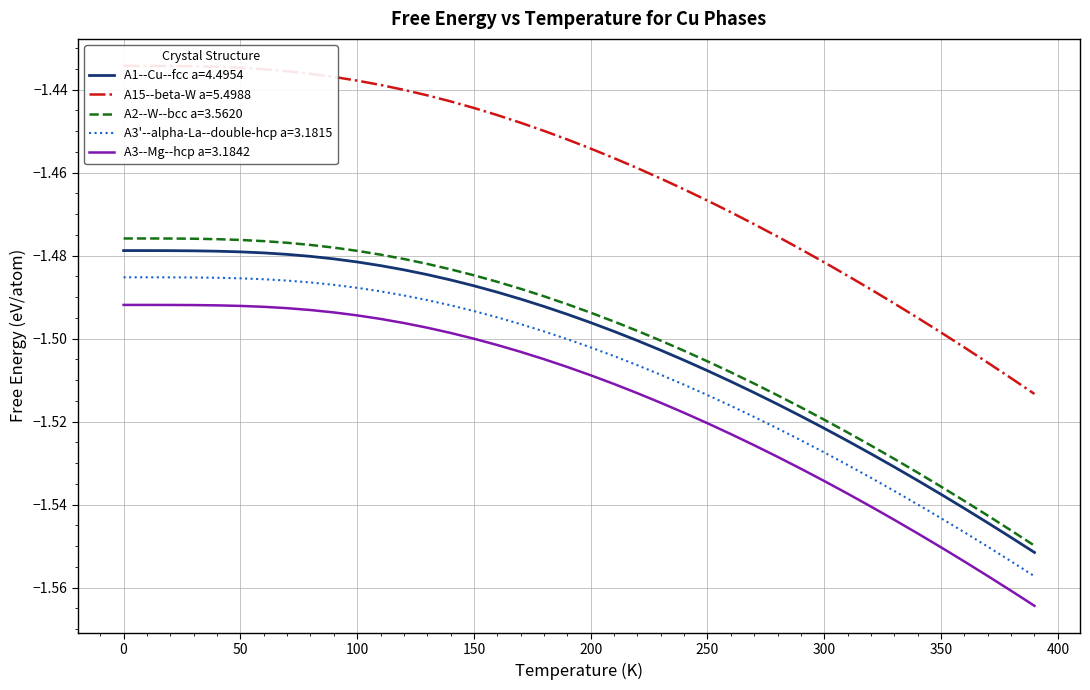

The A3--Mg--hcp a=3.1842 series shows -0.3 at 200. True or false?

False